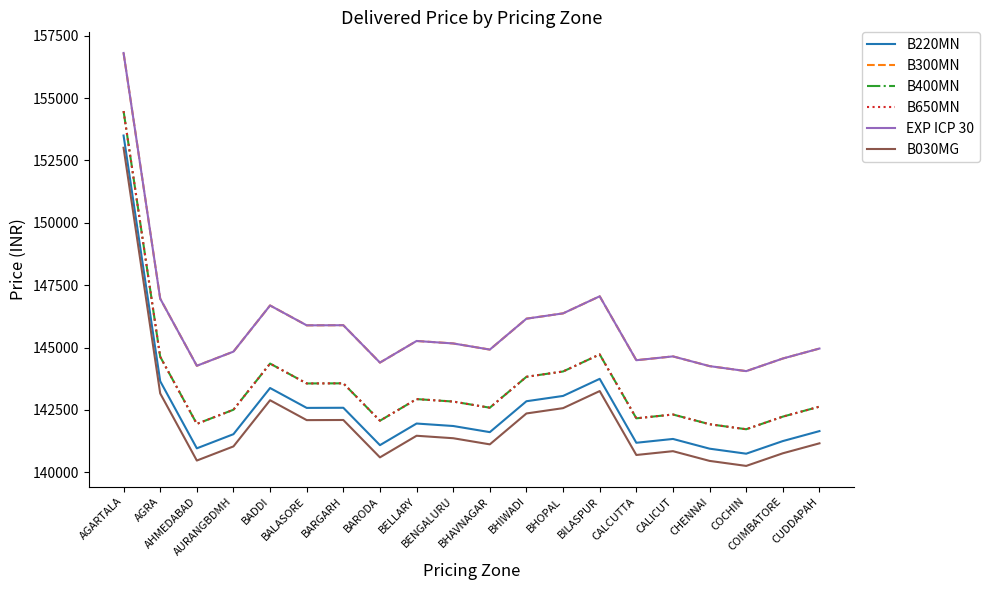

Rank the series at AHMEDABAD from highest to lowest value.

B300MN, EXP ICP 30, B400MN, B650MN, B220MN, B030MG